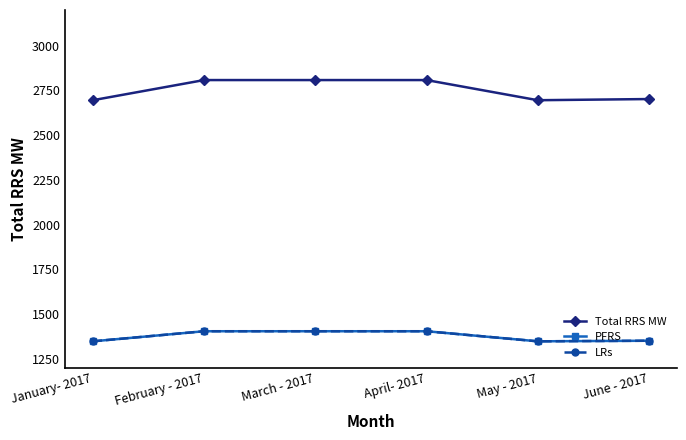

Is this an area chart (filled region under the line)?

No